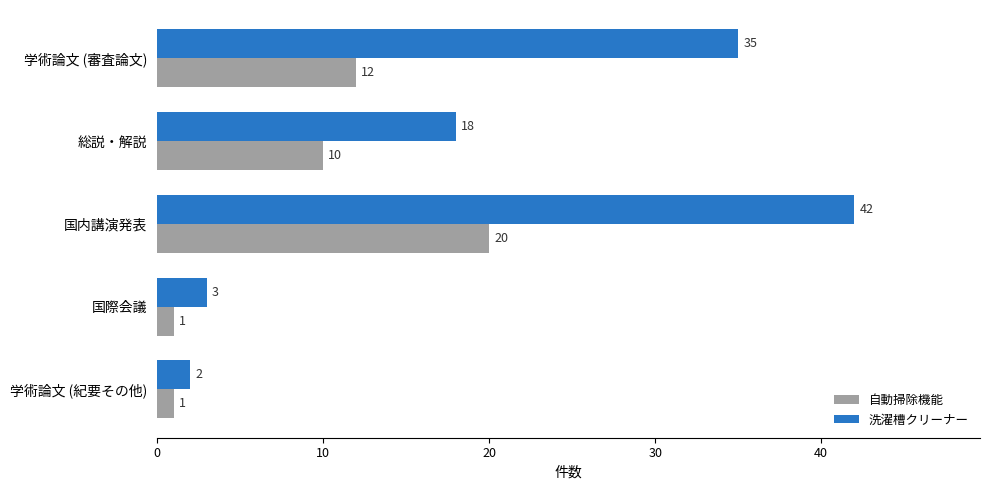

What is the average value of the 自動掃除機能 series?

9